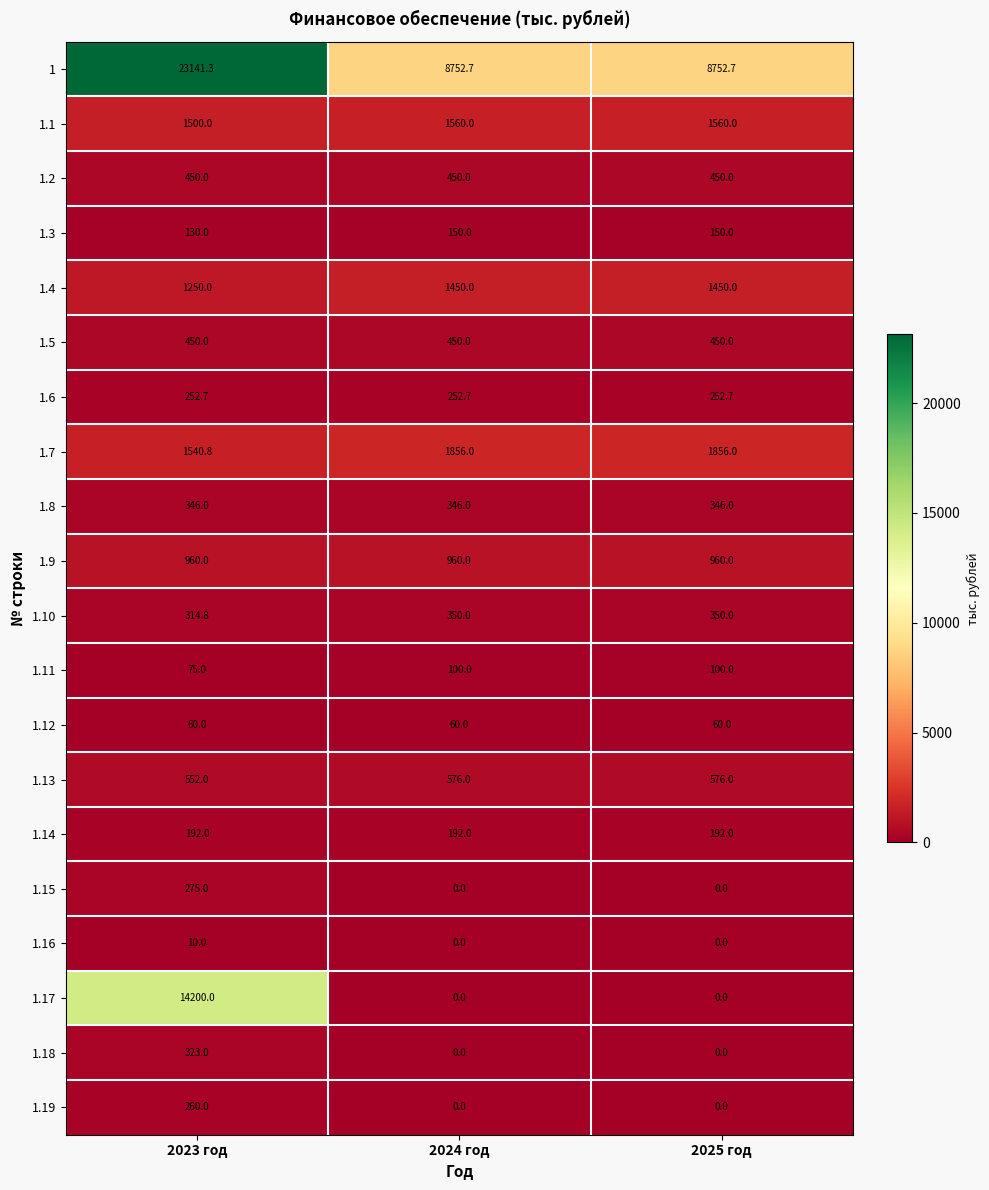

The 1.4 series shows 657.9 at 2023 год. True or false?

False